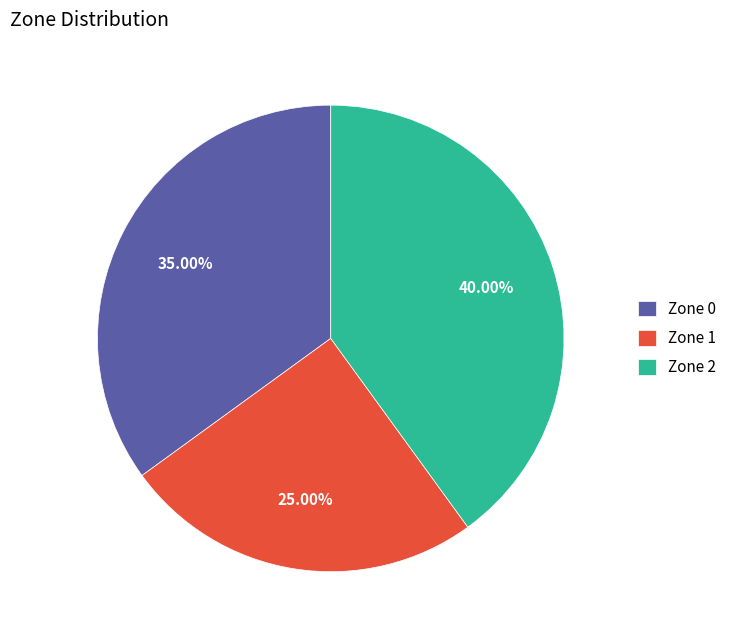

Rank the categories by value from highest to lowest.

Zone 2, Zone 0, Zone 1